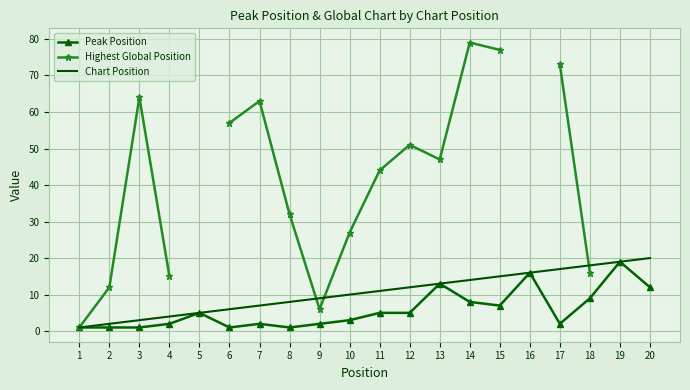

True or false: Peak Position and Chart Position cross at least once.

False